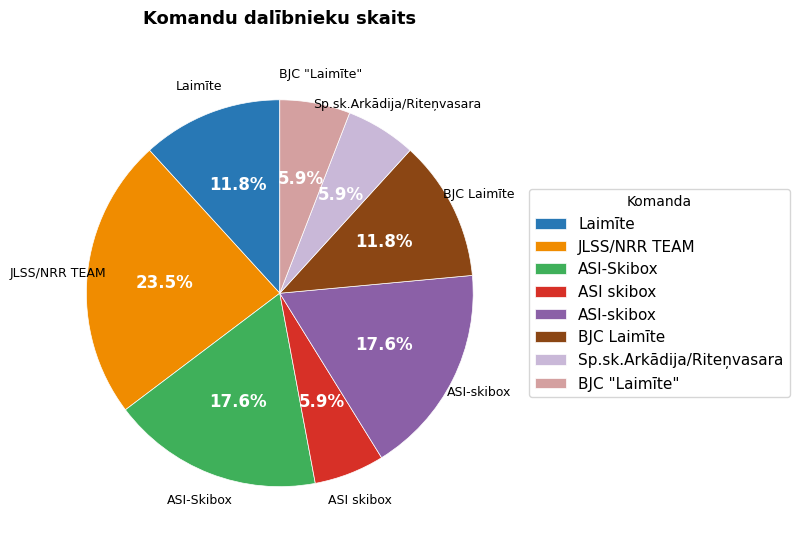

Which category has the biggest portion of the pie?

JLSS/NRR TEAM